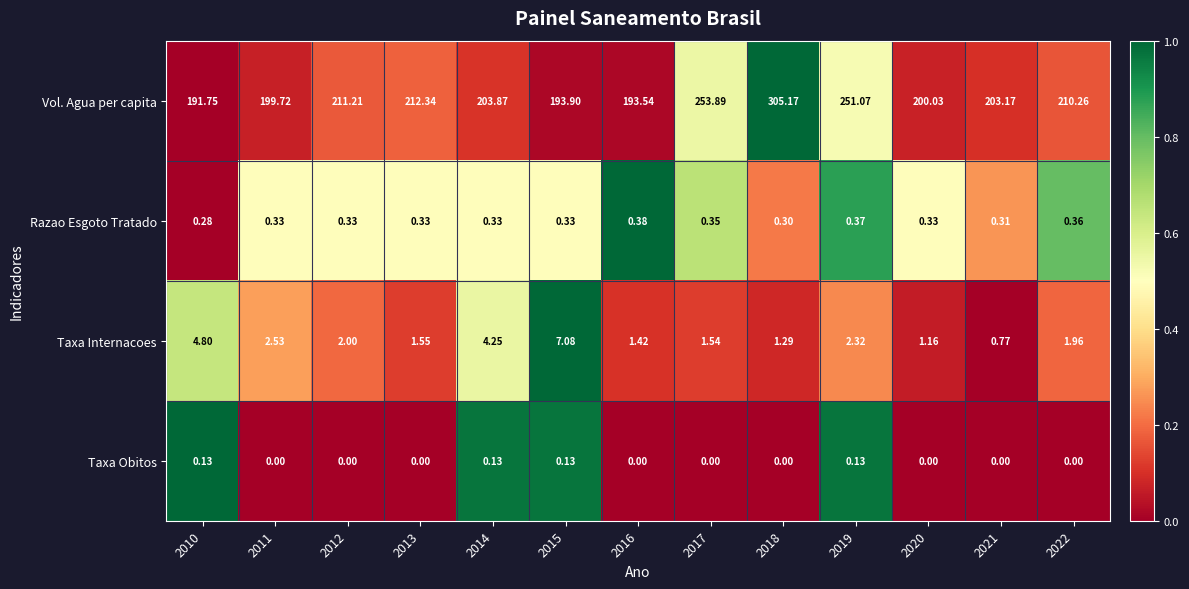

Which series has the largest total across all categories?

Vol. Agua per capita